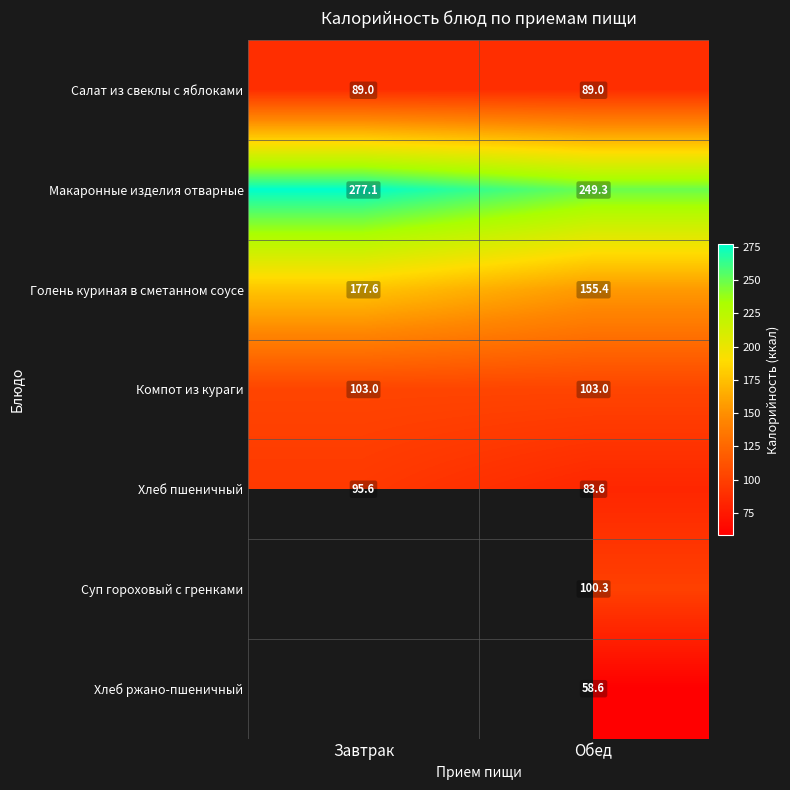

At which label does Хлеб ржано-пшеничный first exceed 58?

Обед